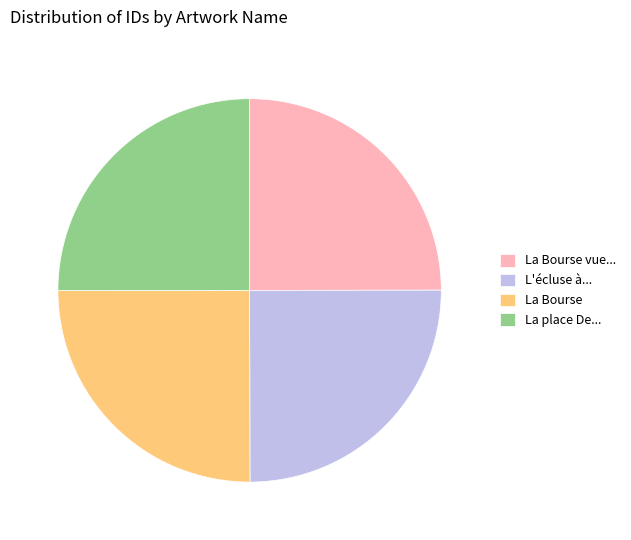

Is La place De... the majority of the pie?

No